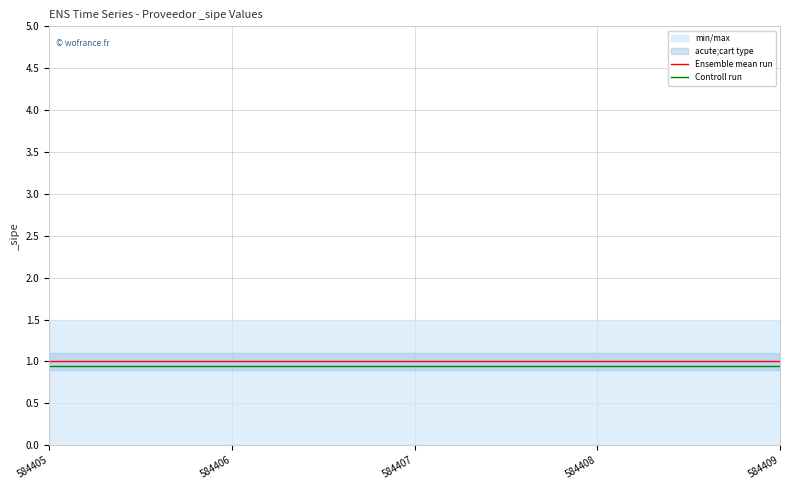

Reading left to right, what are all the values shown in this chart?

Ensemble mean run: 584405=1.0	584406=1.0	584407=1.0	584408=1.0	584409=1.0
Controll run: 584405=0.9	584406=0.9	584407=0.9	584408=0.9	584409=0.9